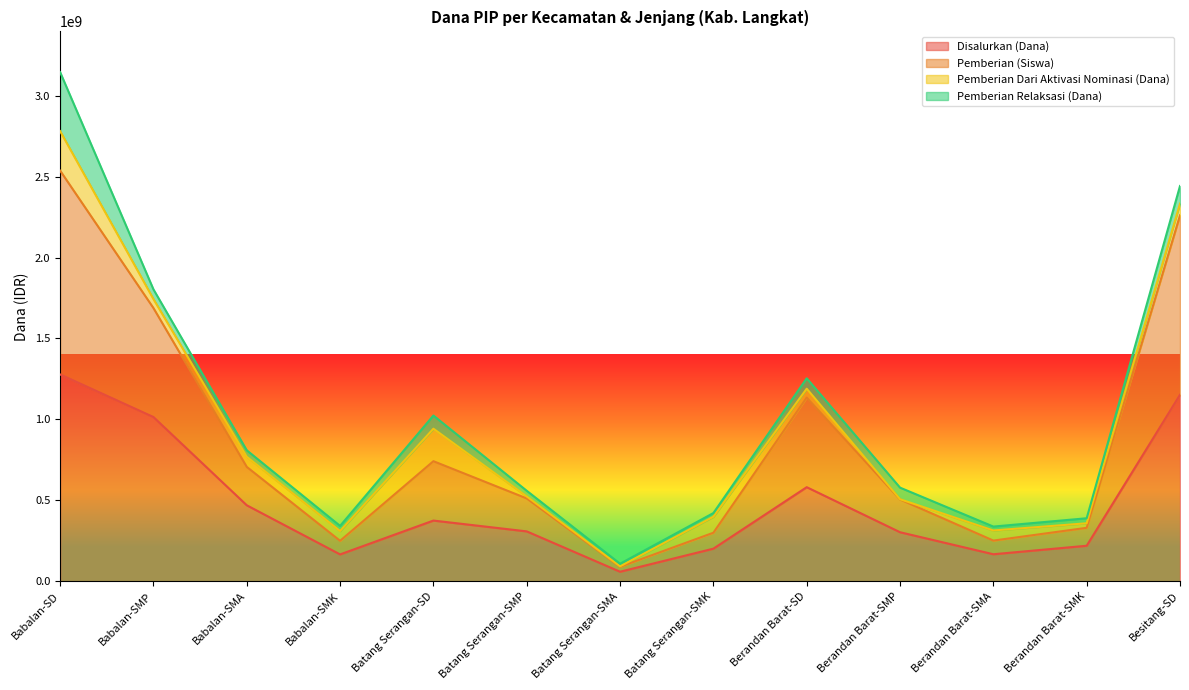

At which label does Disalurkan (Dana) reach its minimum?

Batang Serangan-SMA